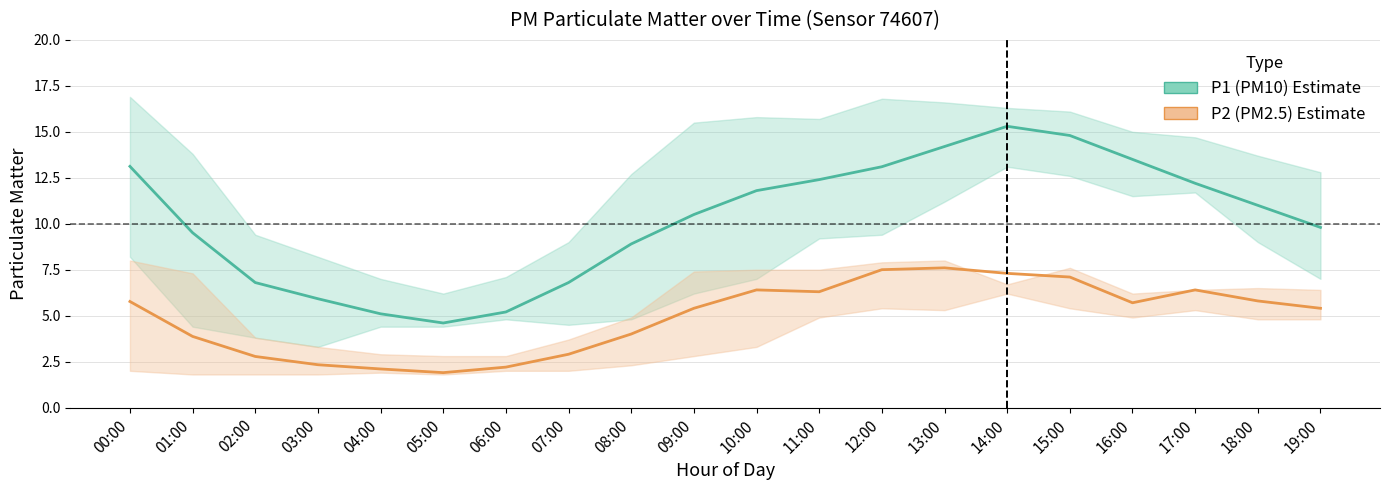

Rank the categories by P1 (PM10) value from highest to lowest.

14:00, 15:00, 13:00, 16:00, 00:00, 12:00, 11:00, 17:00, 10:00, 18:00, 09:00, 19:00, 01:00, 08:00, 02:00, 07:00, 03:00, 06:00, 04:00, 05:00